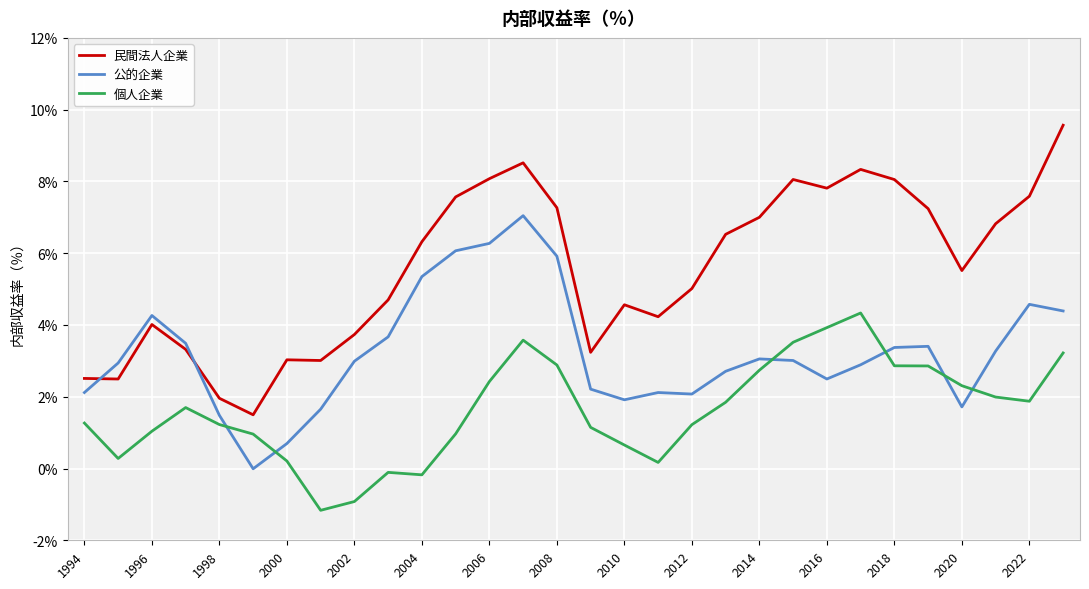

What is the average value of the 公的企業 series?

3.2